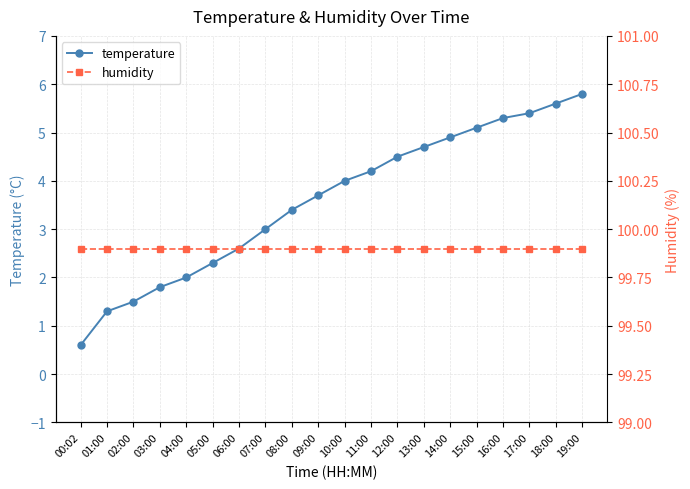

At which label does humidity reach its minimum?

00:02